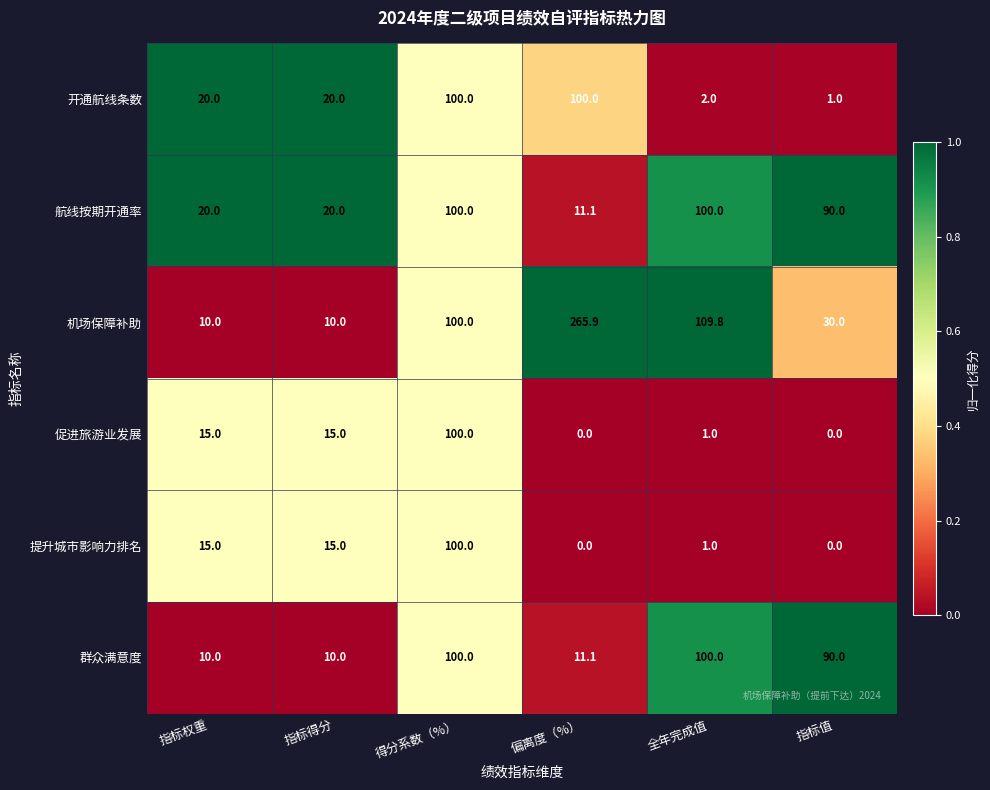

At which label does 群众满意度 first exceed 90?

得分系数（%）